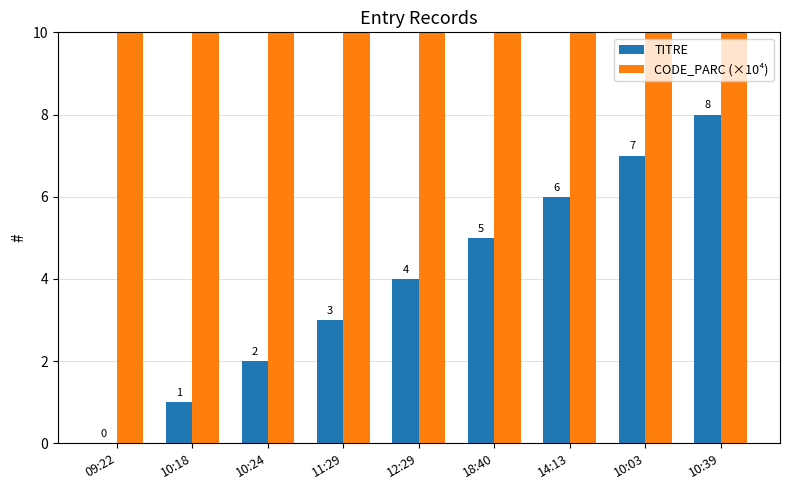

What is the label of the 1st bar from the left?

09:22